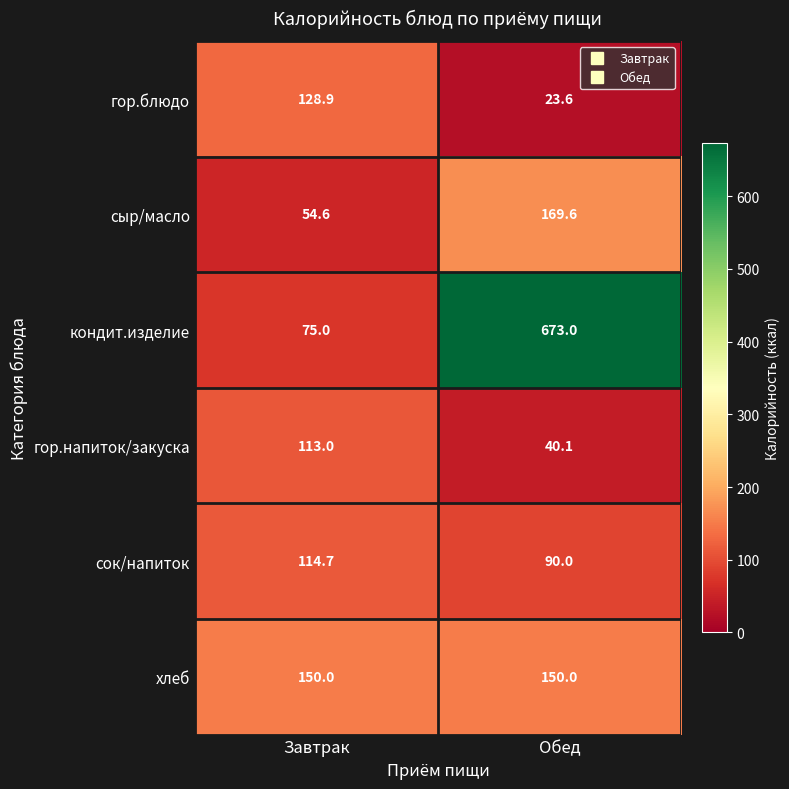

What is the total value across all series at Завтрак?

636.2